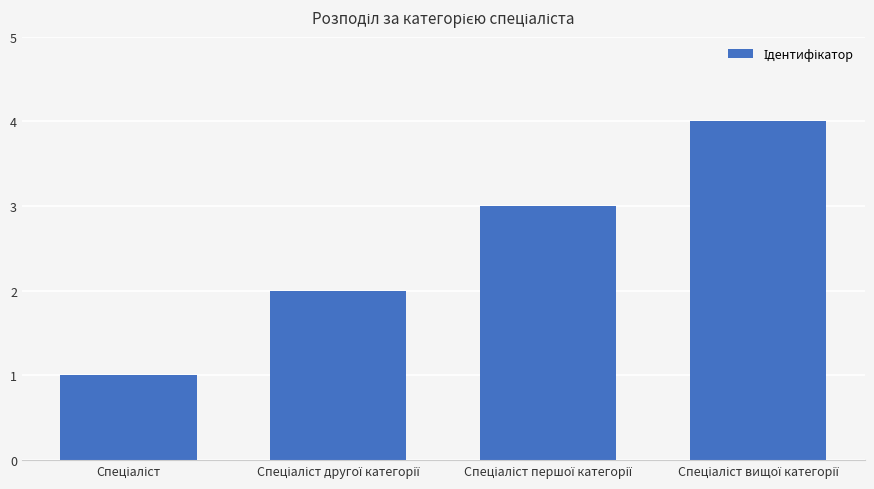

What is the greatest value displayed?

4